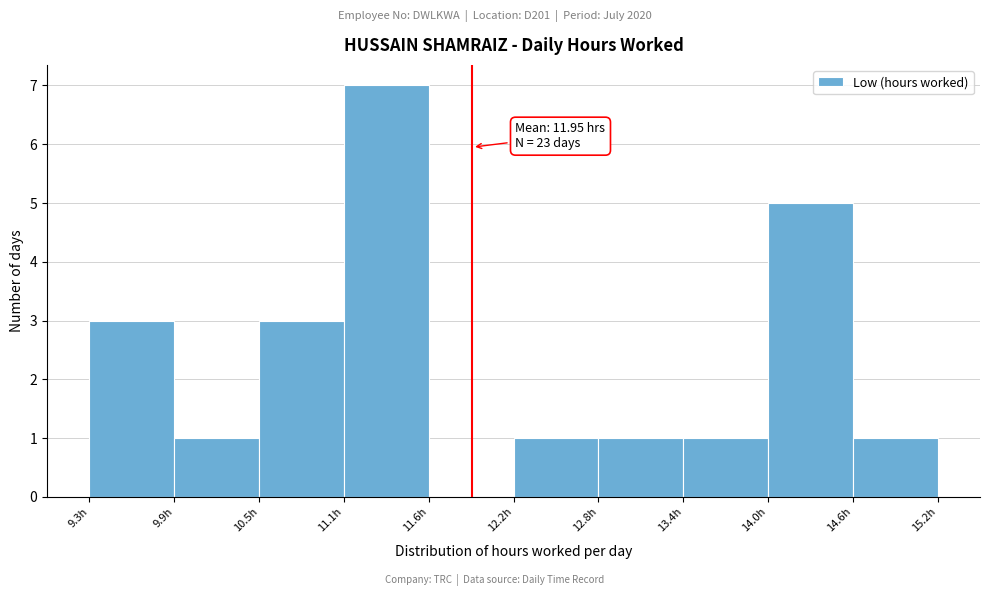

Over which range of the x-axis is the bar tallest?

11.1 to 11.6